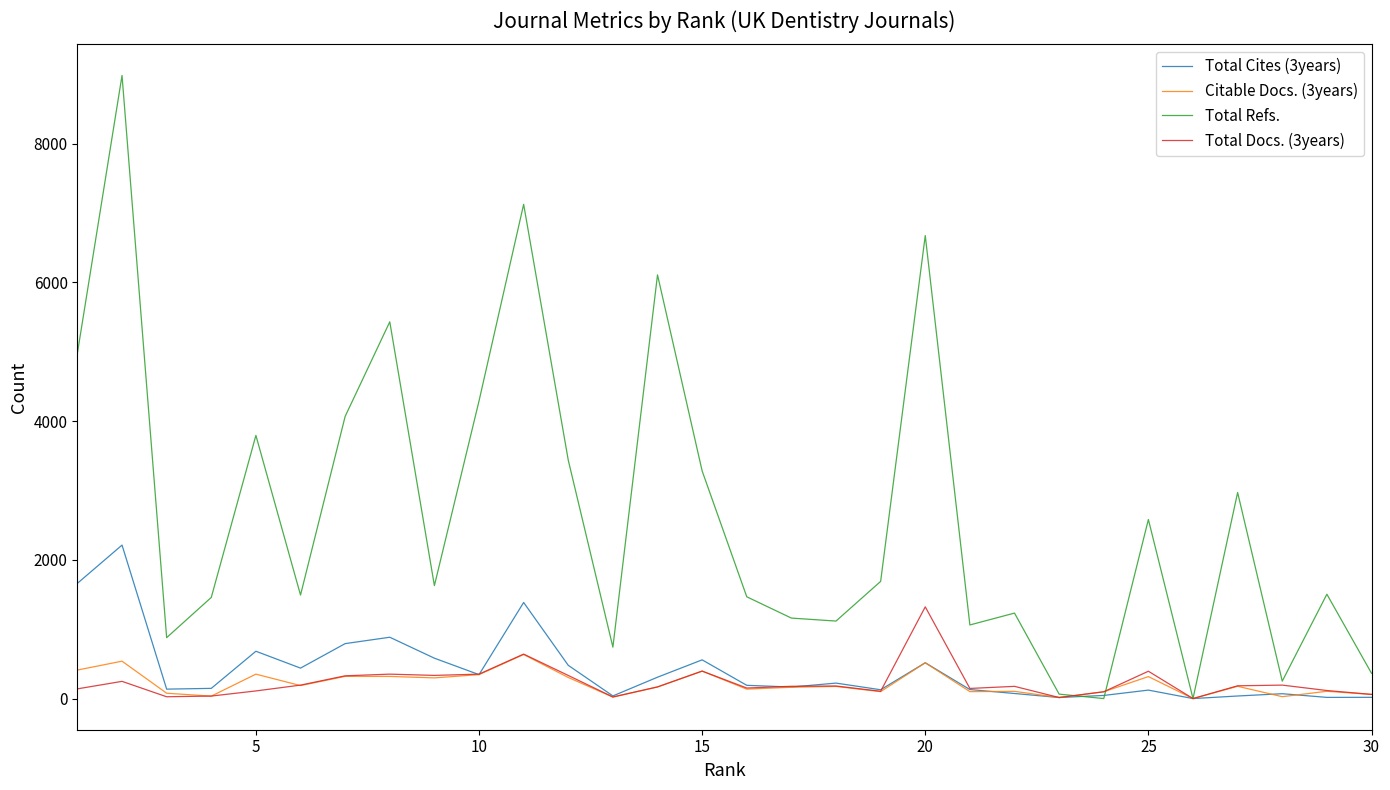

List the series in order of their peak value, lowest first.

Citable Docs. (3years), Total Docs. (3years), Total Cites (3years), Total Refs.